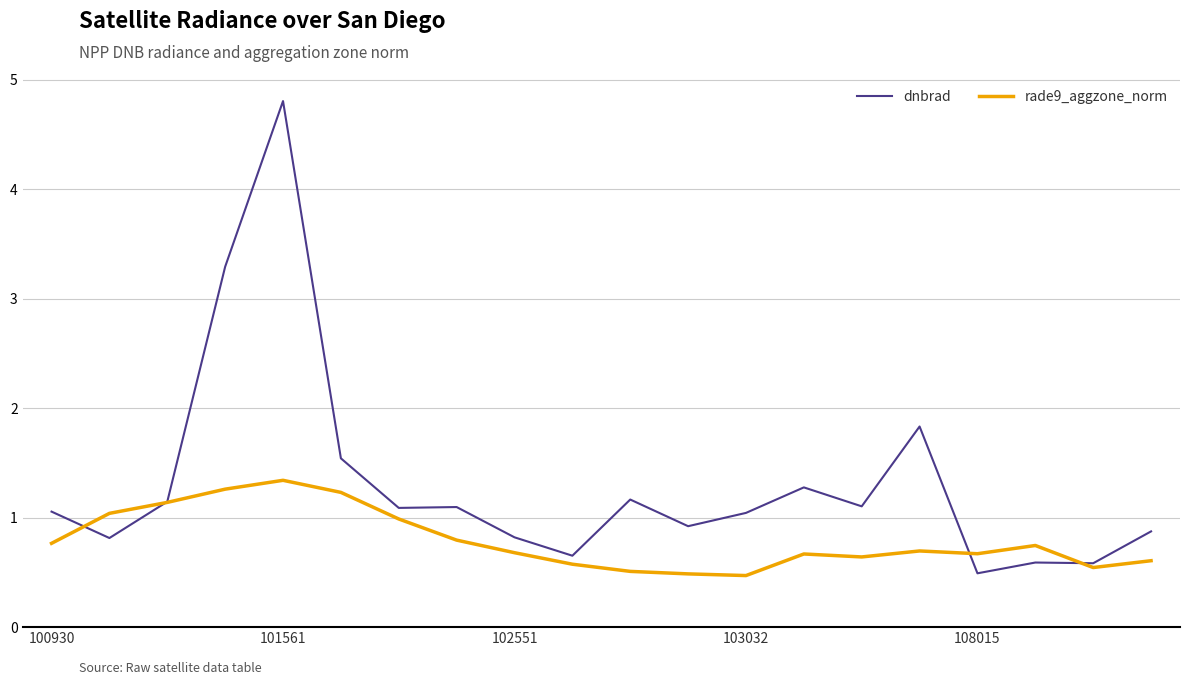

Which series has the widest spread of values?

dnbrad